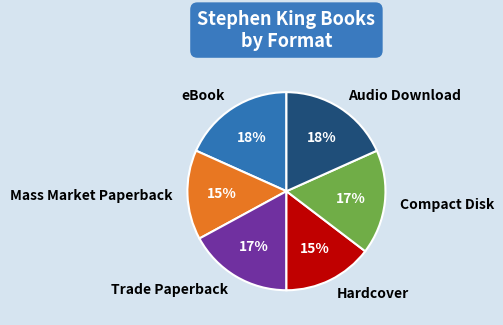

Is there any slice that represents more than half of the pie?

No